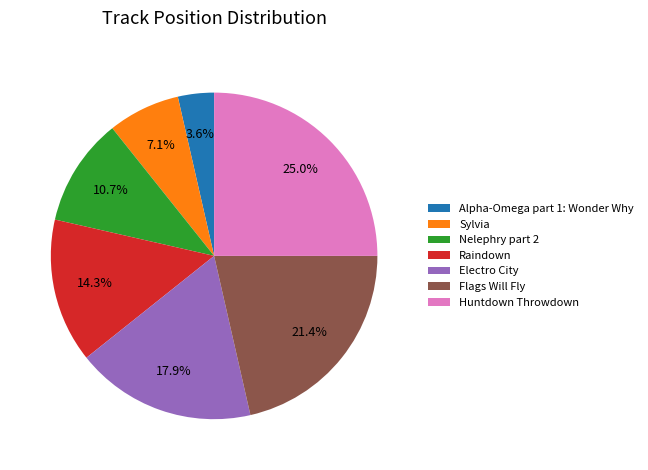

Count the number of slices in the pie.

7